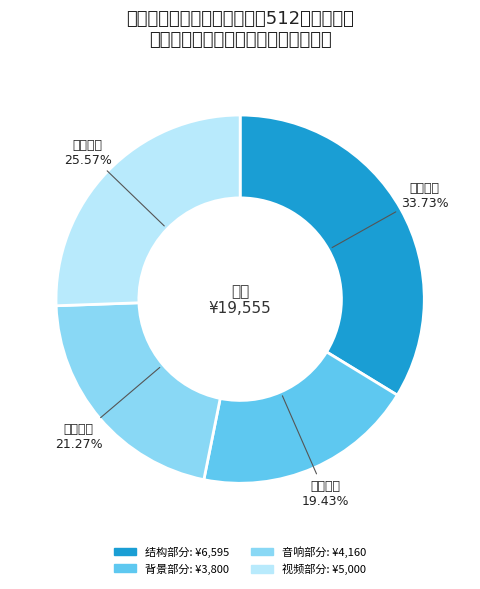

How many slices are in this pie chart?

4